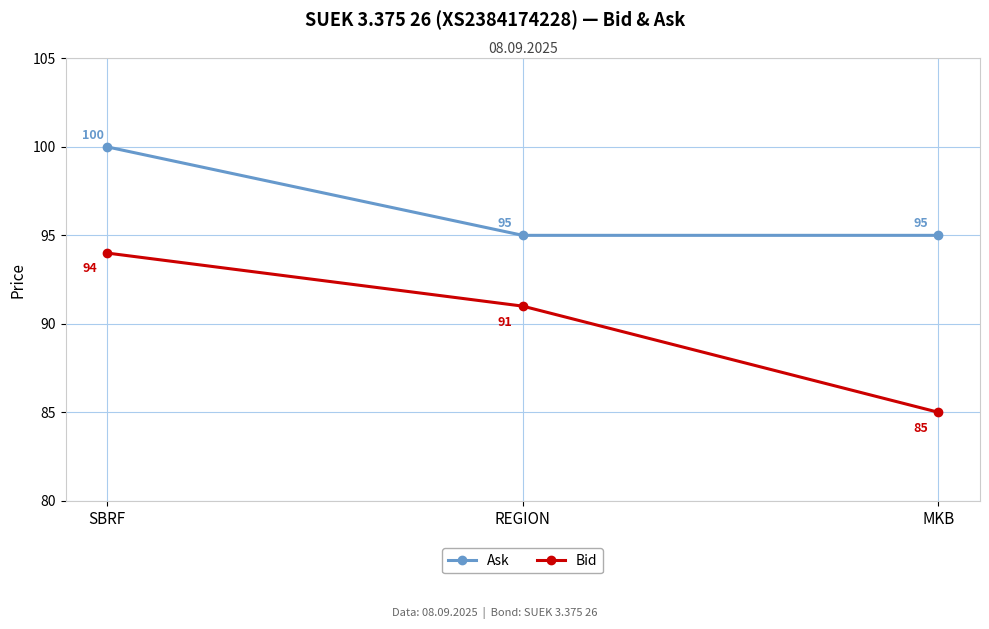

Count the number of categories in the chart.

3